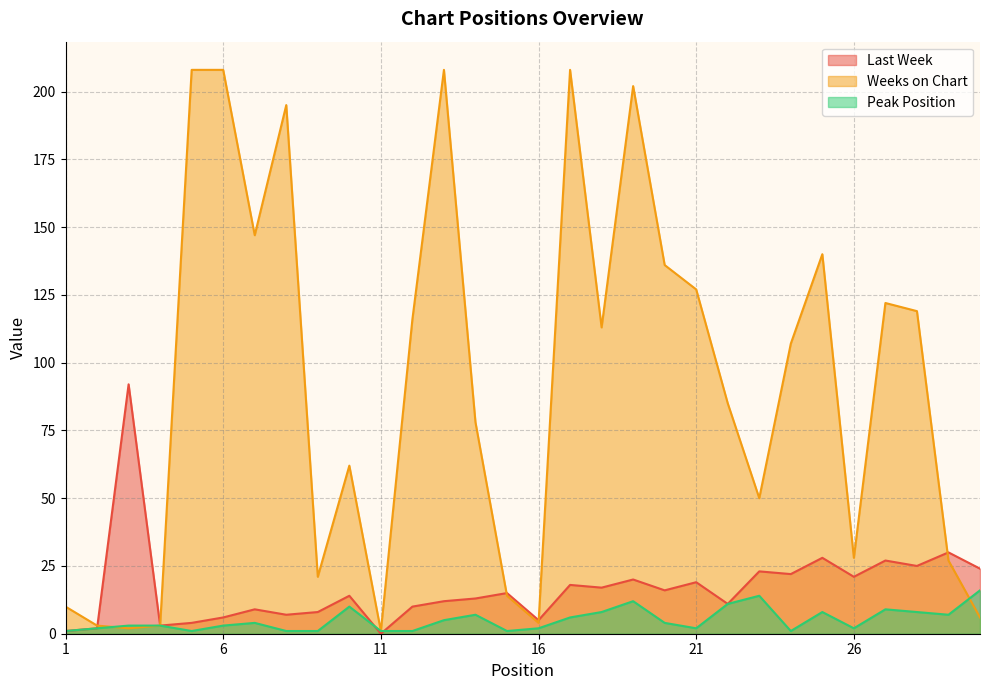

Does the chart display data point markers on the line(s)?

No